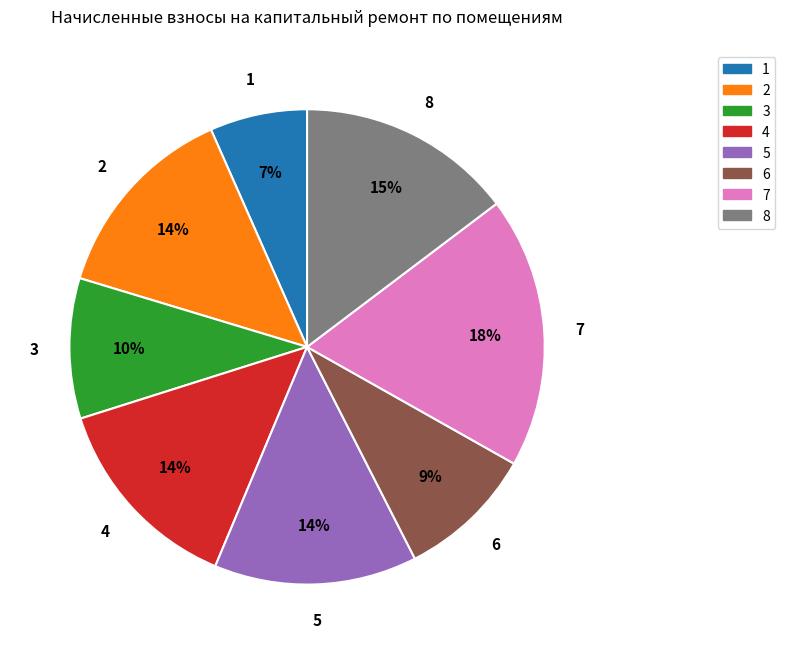

The 6 slice represents 9% of the pie. True or false?

True